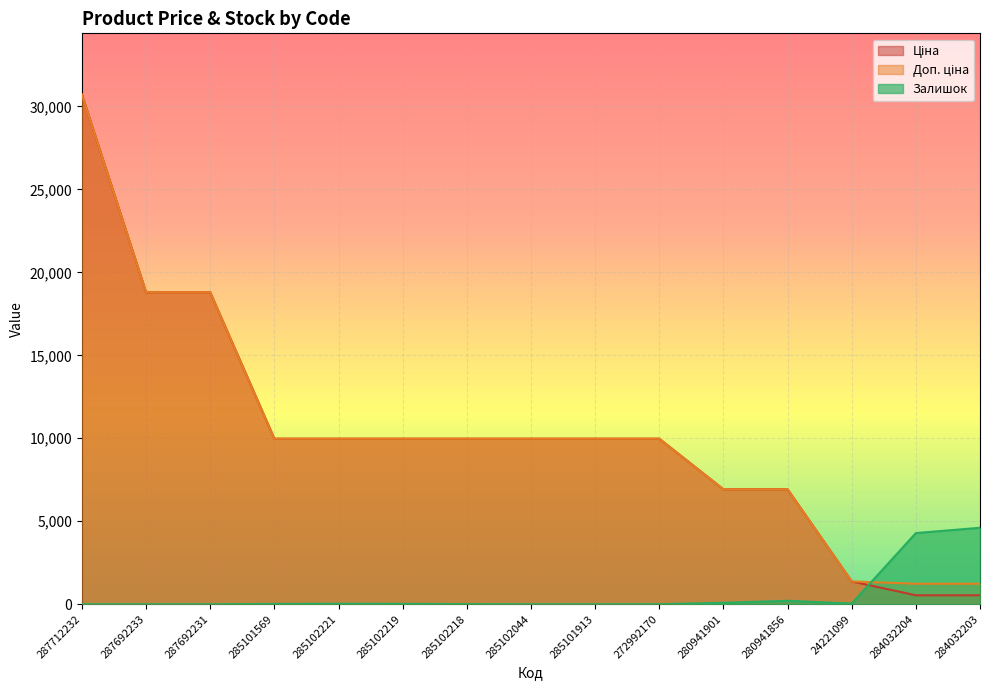

True or false: Залишок has a value of 28.1 at 285102221.

True